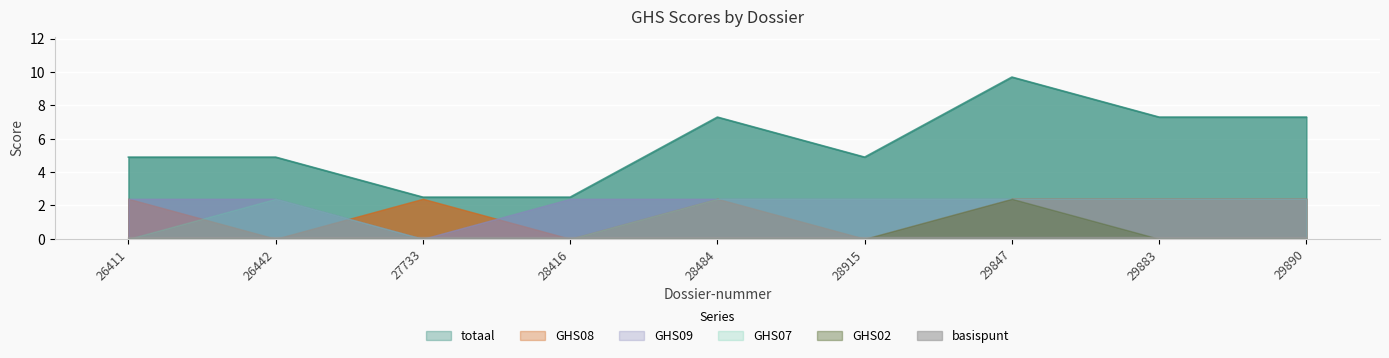

What is the spread (max minus min) of values at 27733?

2.5